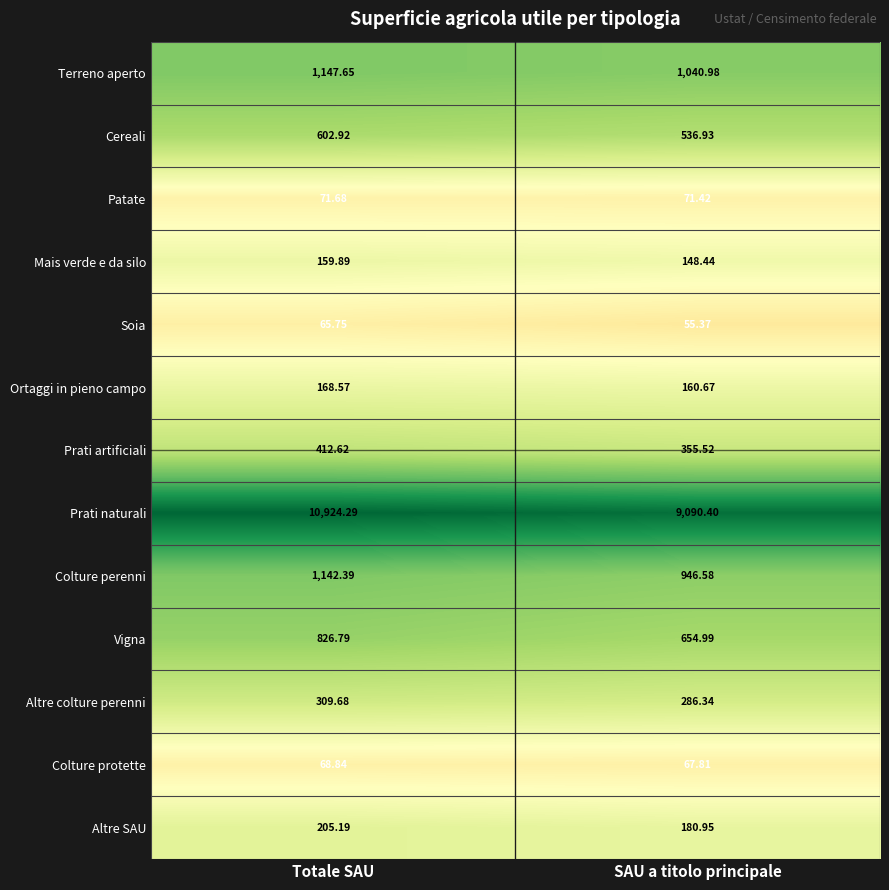

Which category has the highest value across all series?

Totale SAU